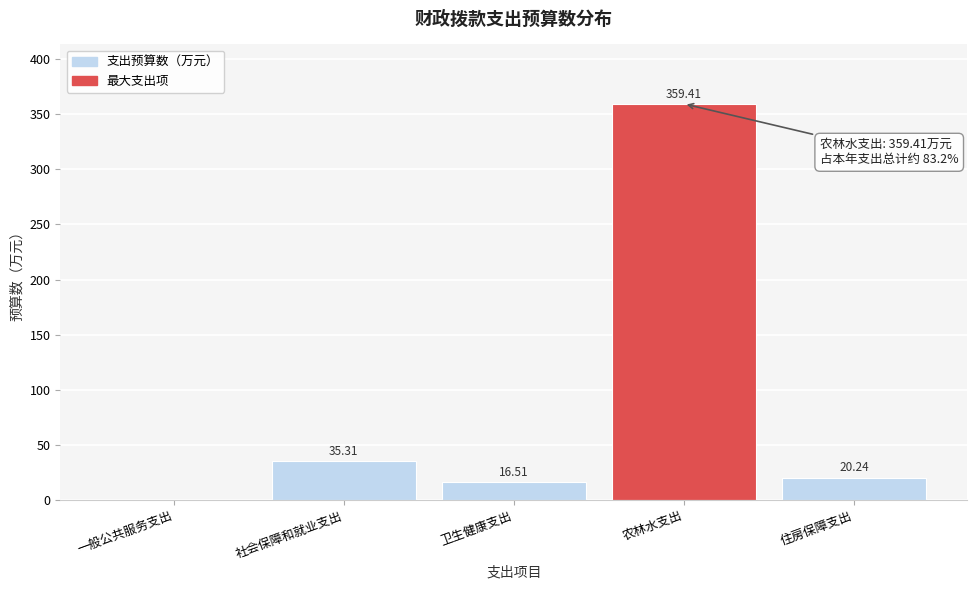

What is the sum of all values?

431.5